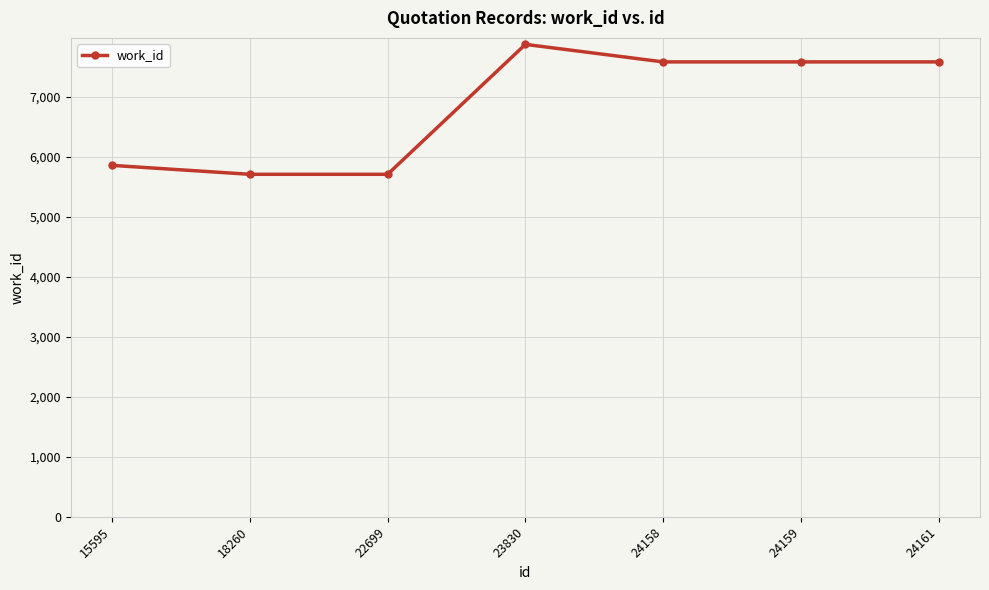

Reading right to left, what are all the values shown in this chart?

7587	7587	7587	7879	5712	5712	5861